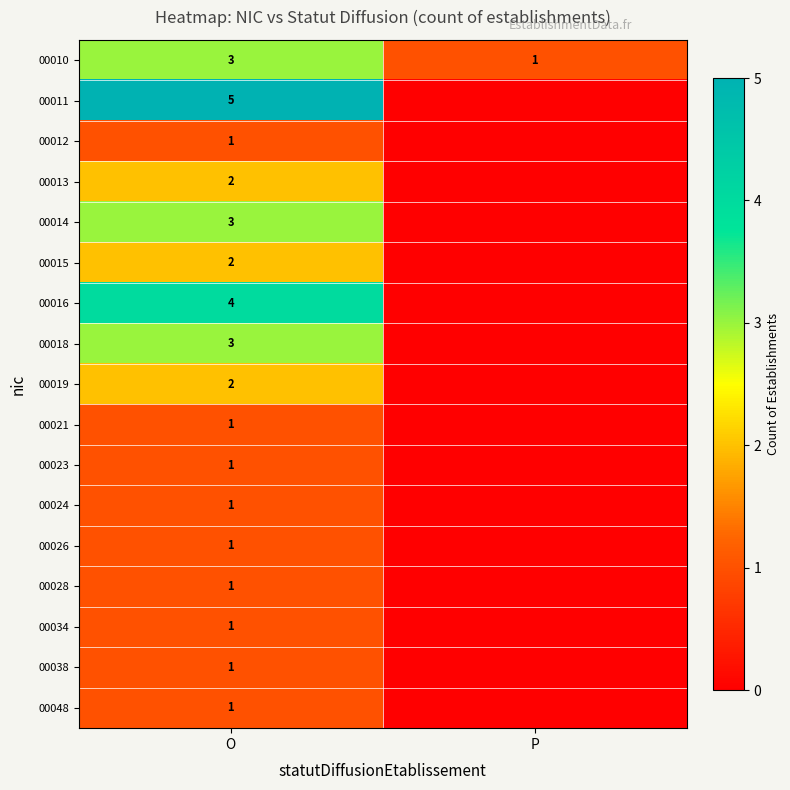

At which category does the chart reach its minimum across all series?

P